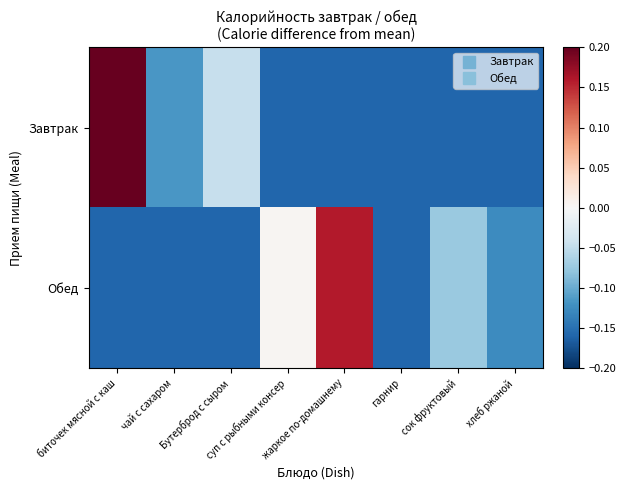

How many distinct data groups are displayed?

2